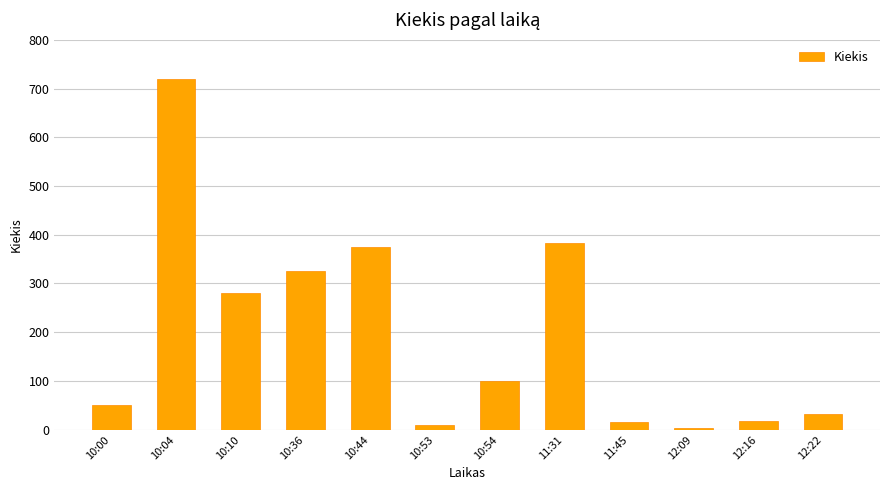

Where is the data nearest to the value 362?

10:44